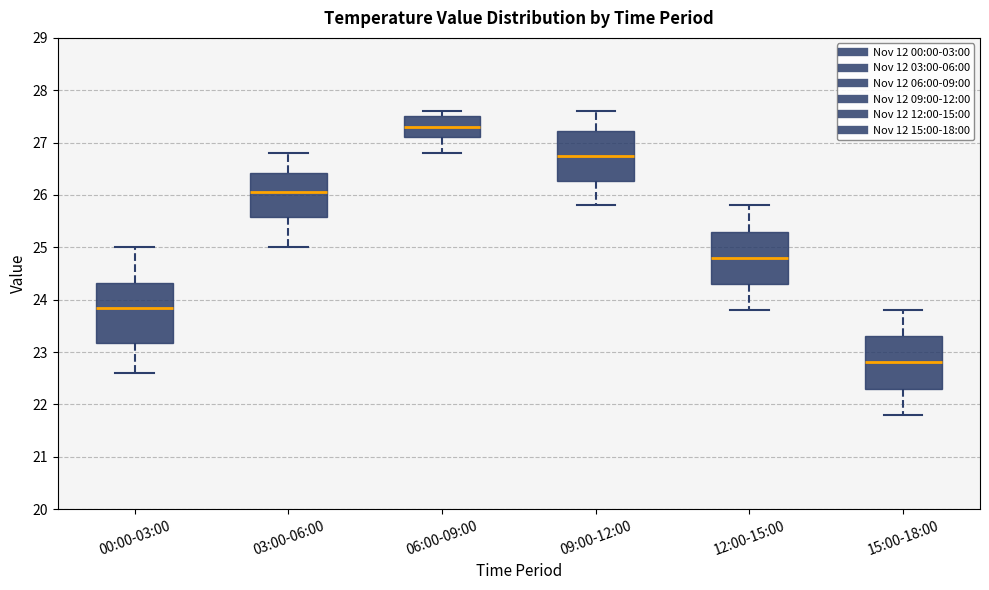

Where does the lower whisker of the box for 00:00-03:00 end on the y-axis? The values are not printed on the chart, so give them approximately, as read against the axis.

22.6